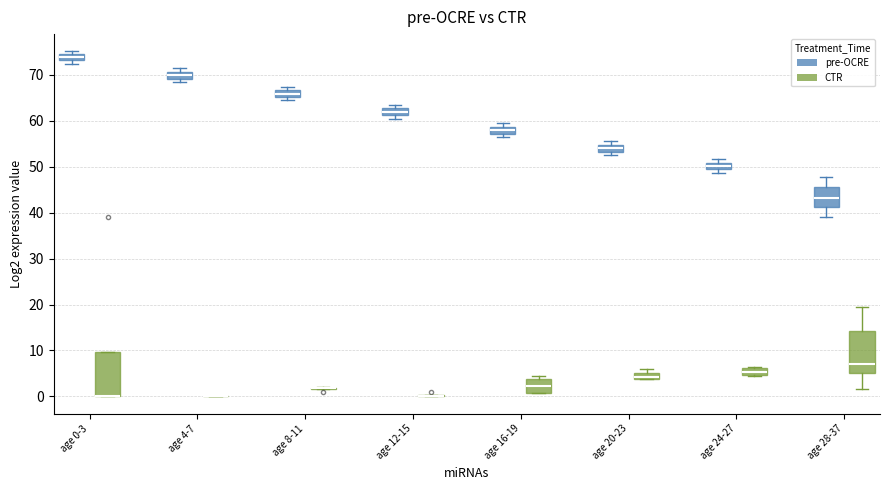

Where is the upper edge of the box for age 24-27 (CTR) on the y-axis? The values are not printed on the chart, so give them approximately, as read against the axis.

6